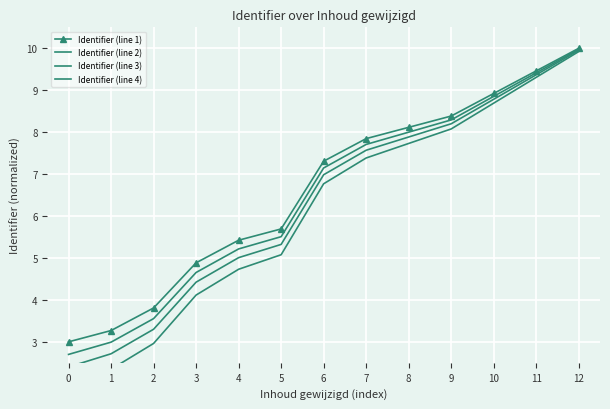

Reading left to right, list all the values displayed in this chart.

Identifier (line 1): 3.0	3.3	3.8	4.9	5.4	5.7	7.3	7.8	8.1	8.4	8.9	9.5	10.0
Identifier (line 2): 2.7	3.0	3.6	4.7	5.2	5.5	7.1	7.7	8.0	8.3	8.9	9.4	10.0
Identifier (line 3): 2.4	2.7	3.3	4.4	5.0	5.3	7.0	7.6	7.9	8.2	8.8	9.4	10.0
Identifier (line 4): 2.0	2.3	3.0	4.1	4.7	5.1	6.8	7.4	7.7	8.1	8.7	9.3	9.9